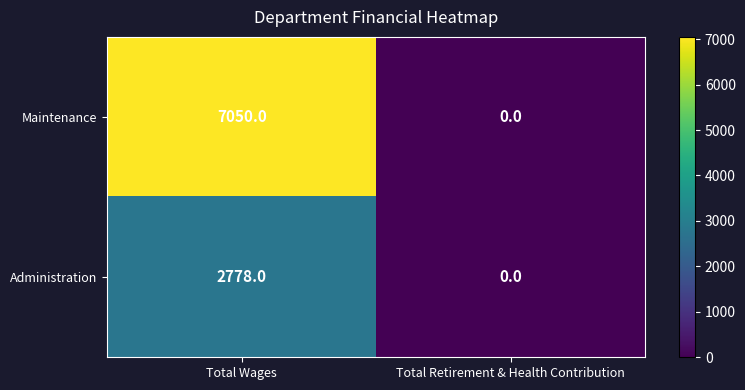

How many data points does each series have?

2